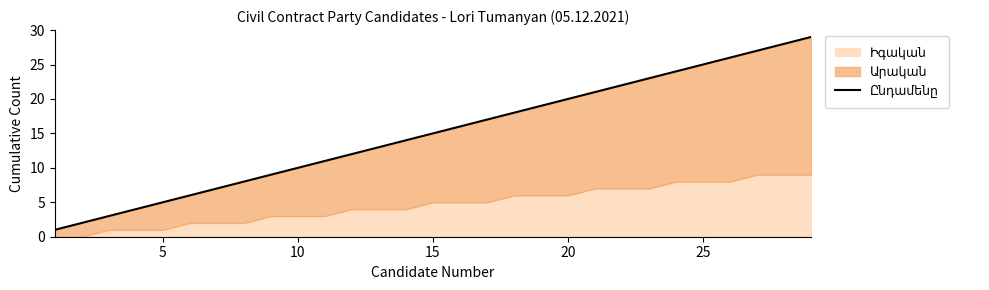

The value at 13 is 10. True or false?

False